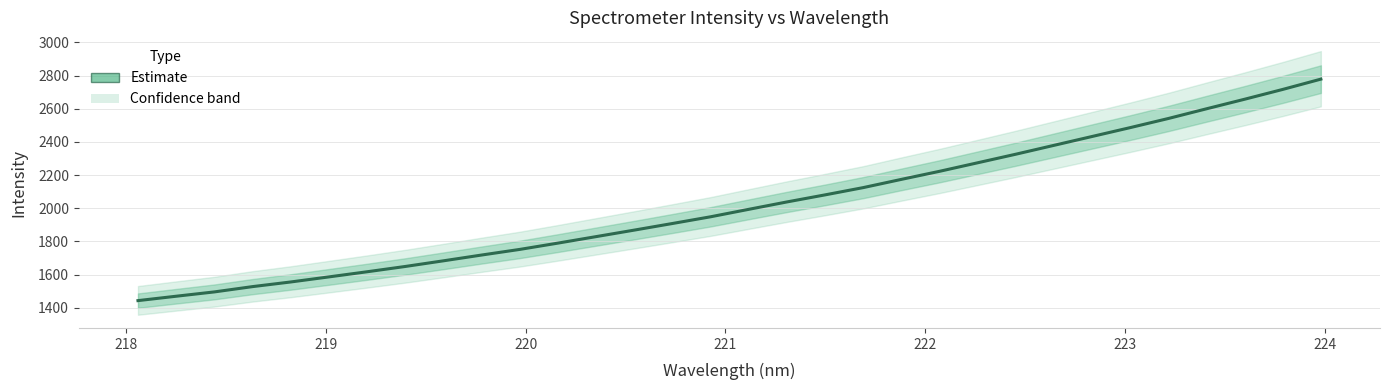

Reading right to left, what are all the values shown in this chart?

2778.3	2716.3	2657.2	2599.6	2541.2	2486.1	2432.7	2379.3	2325.8	2274.2	2222.8	2174.2	2124.5	2080.7	2038.1	1993.6	1948.7	1908.1	1868.3	1829.0	1789.9	1751.9	1718.0	1683.1	1649.0	1617.1	1586.1	1555.5	1527.5	1495.6	1469.5	1443.1